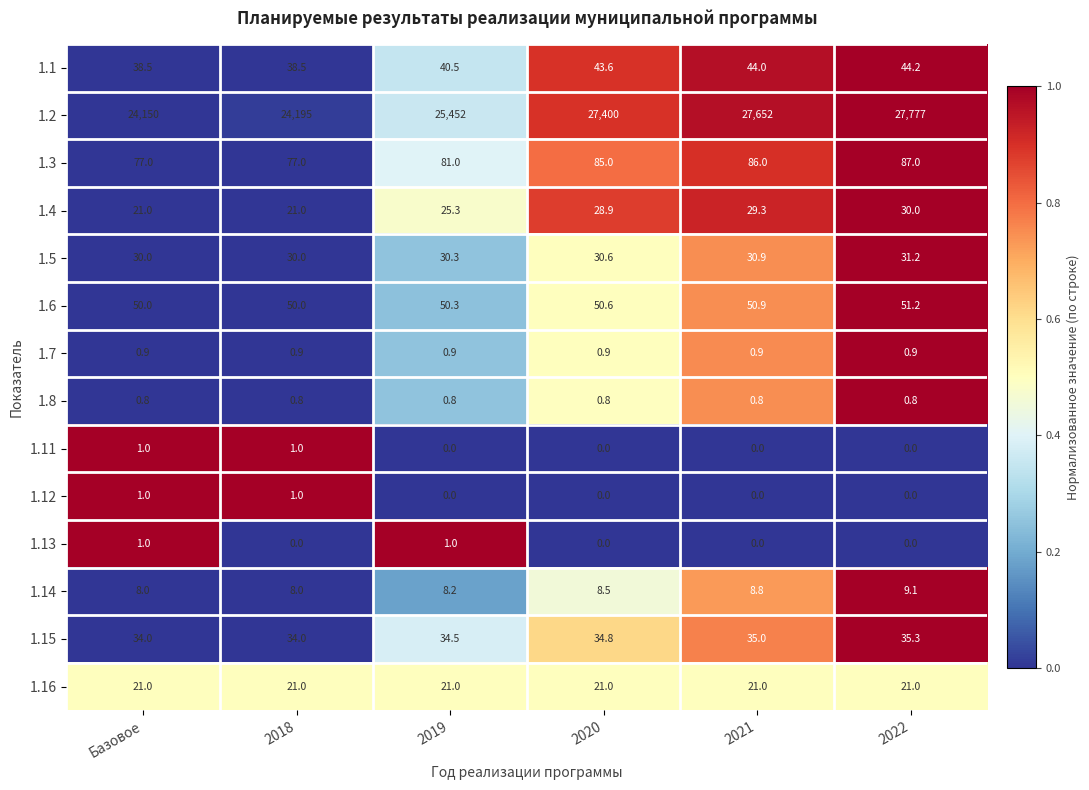

Is it true that 1.8 equals 0.8 at Базовое?

True